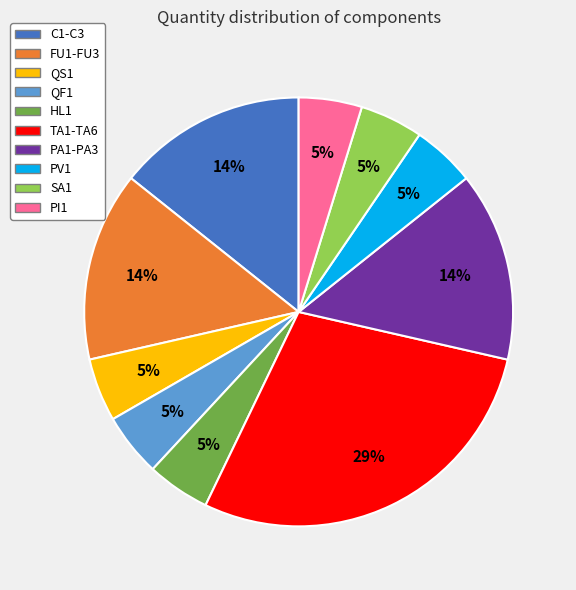

Combined, do QS1 and PV1 account for over 50%?

No